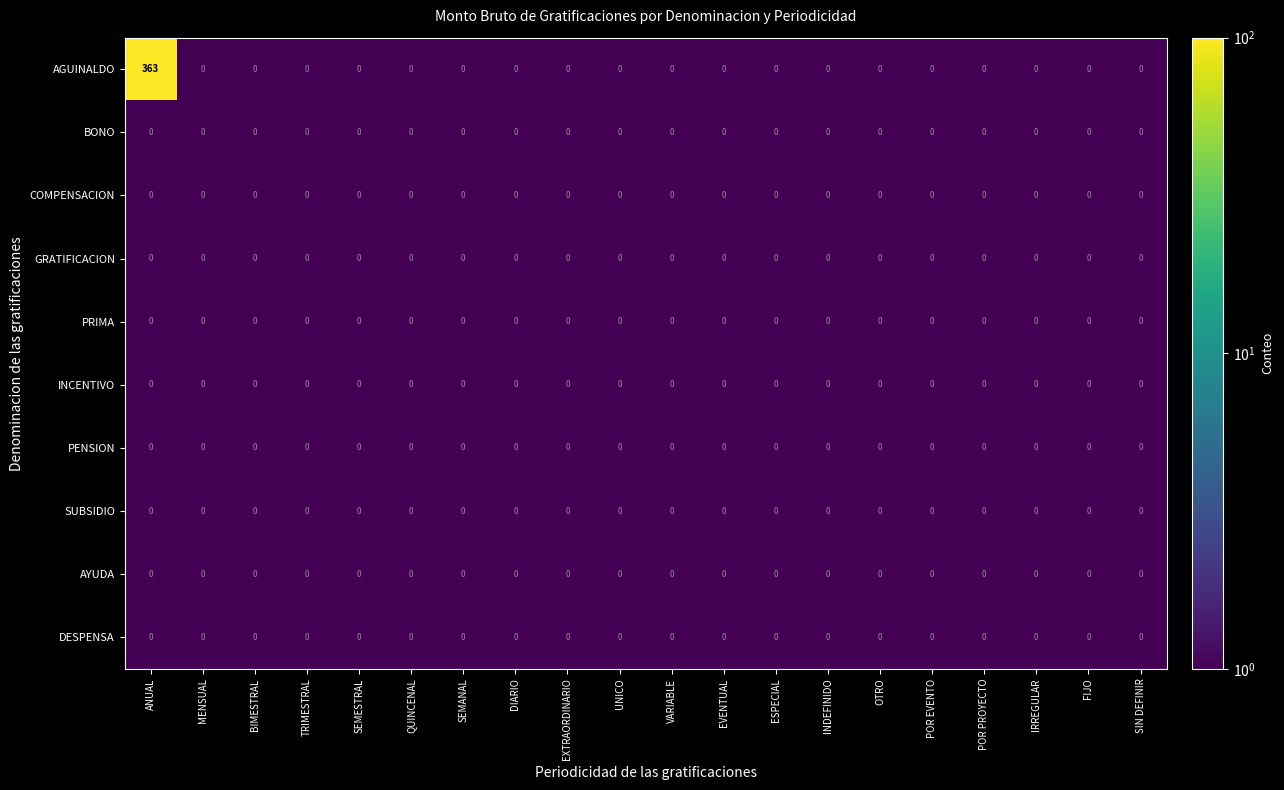

The value of DESPENSA at IRREGULAR is 0. True or false?

True